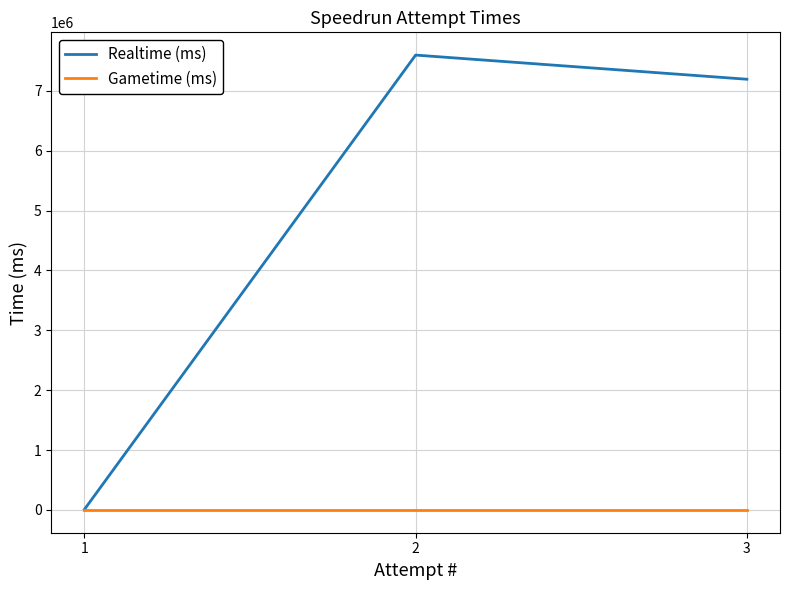

What is the spread (max minus min) of values at 2?

7595631